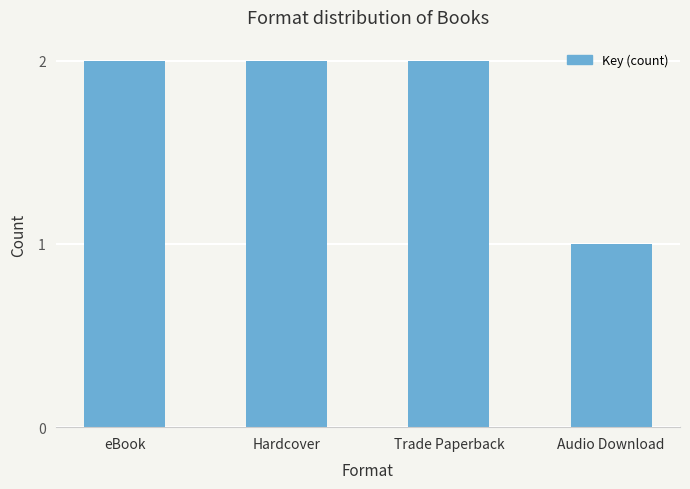

At which label is the value closest to 1?

Audio Download